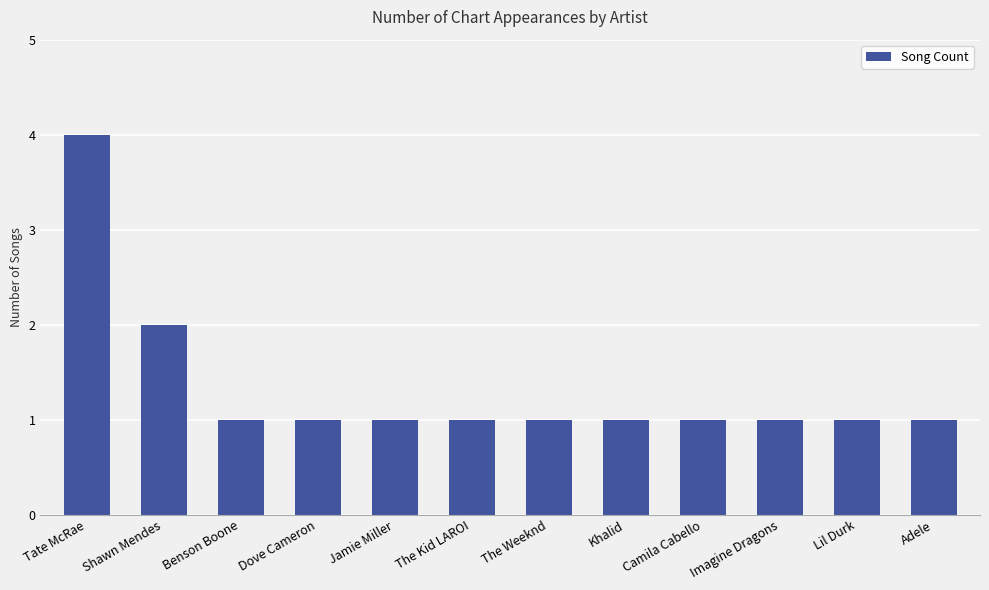

True or false: the data shows 2 at Shawn Mendes.

True